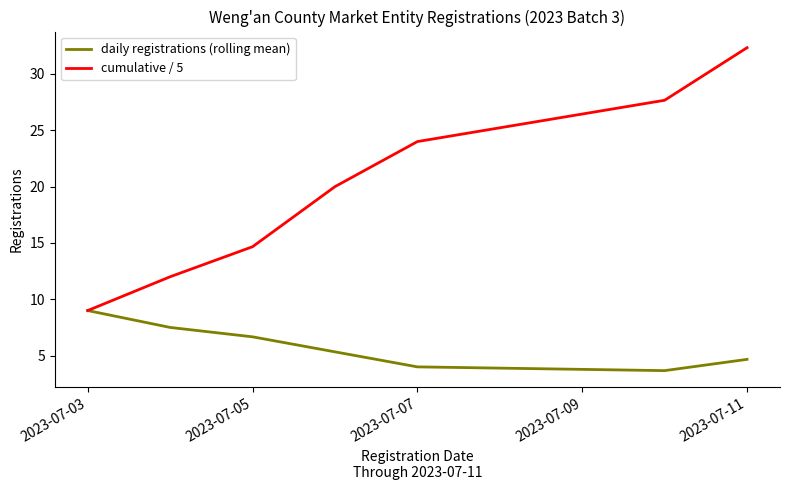

Rank the series by their maximum value, from highest to lowest.

cumulative / 5, daily registrations (rolling mean)